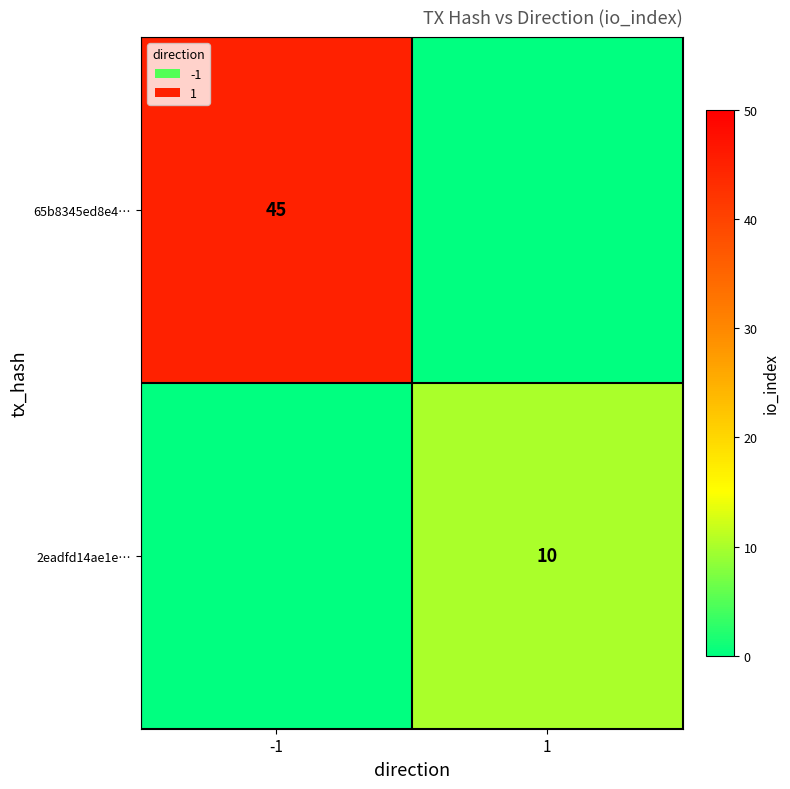

The value of 2eadfd14ae1e… at 1 is 5. True or false?

False